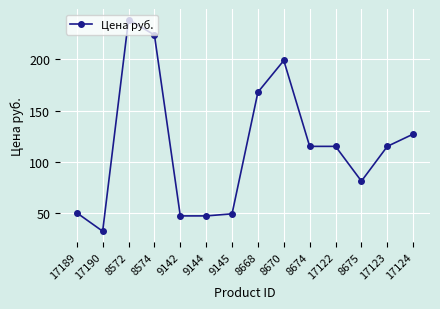

Reading left to right, extract all data points from this chart.

17189=50	17190=32	8572=239	8574=224	9142=47	9144=47	9145=49	8668=168	8670=199	8674=115	17122=115	8675=81	17123=115	17124=127